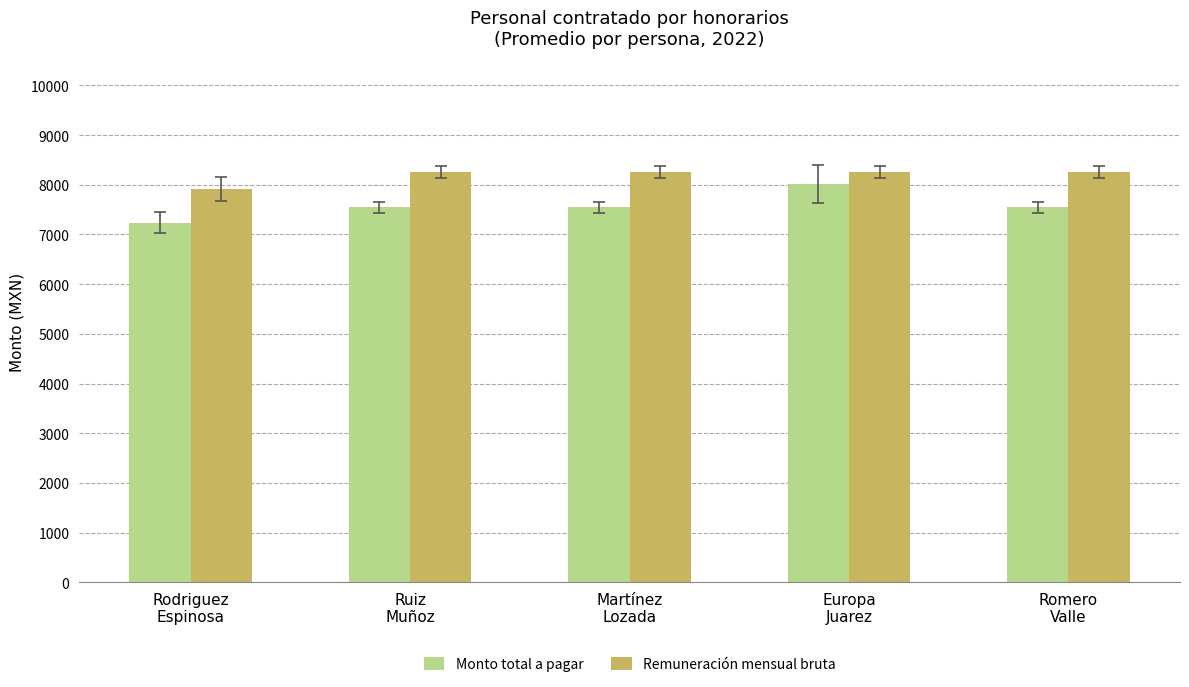

How many groups of bars are there?

5